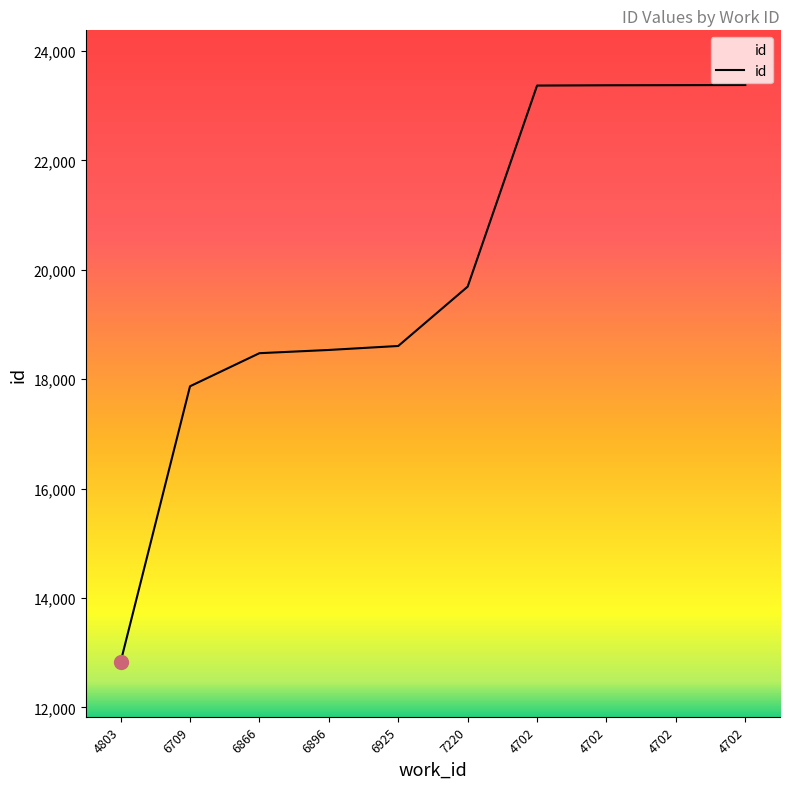

Does the chart display data point markers on the line(s)?

No